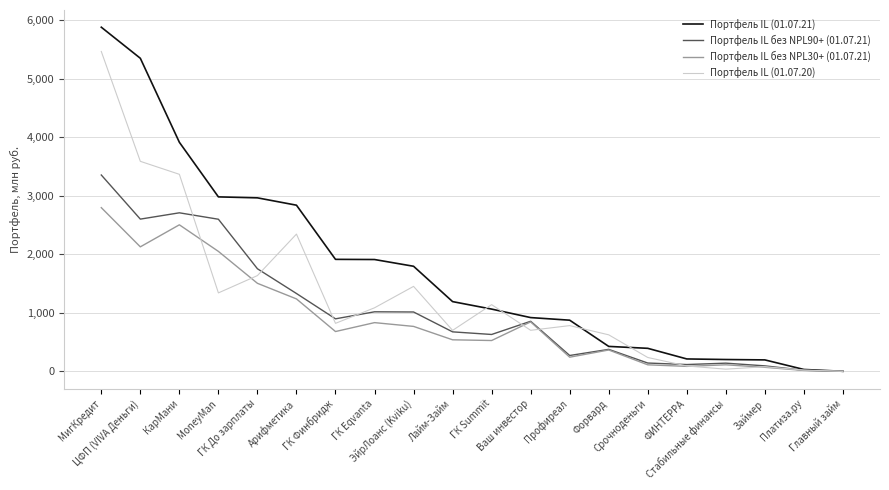

Which category has the highest value in the Портфель IL (01.07.21) series?

МигКредит